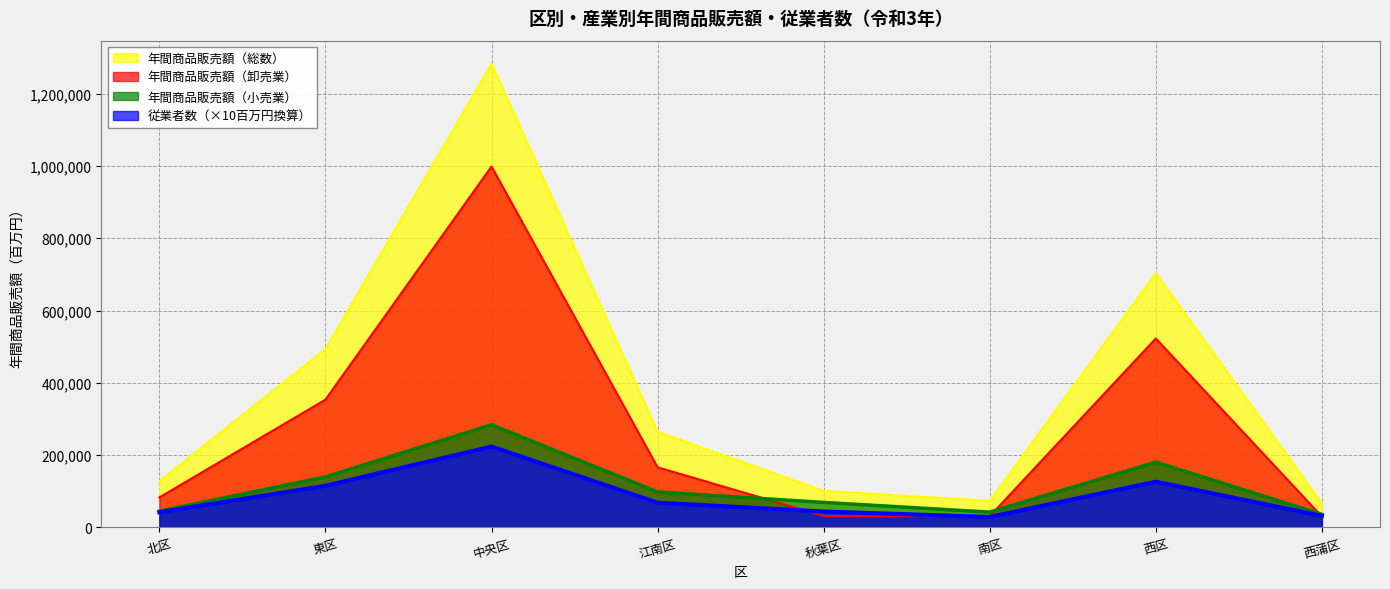

What is the total value across all series at 南区?

175893